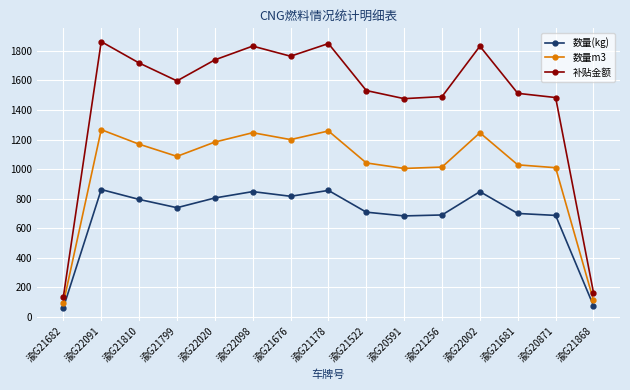

Which series has the largest total across all categories?

补贴金额